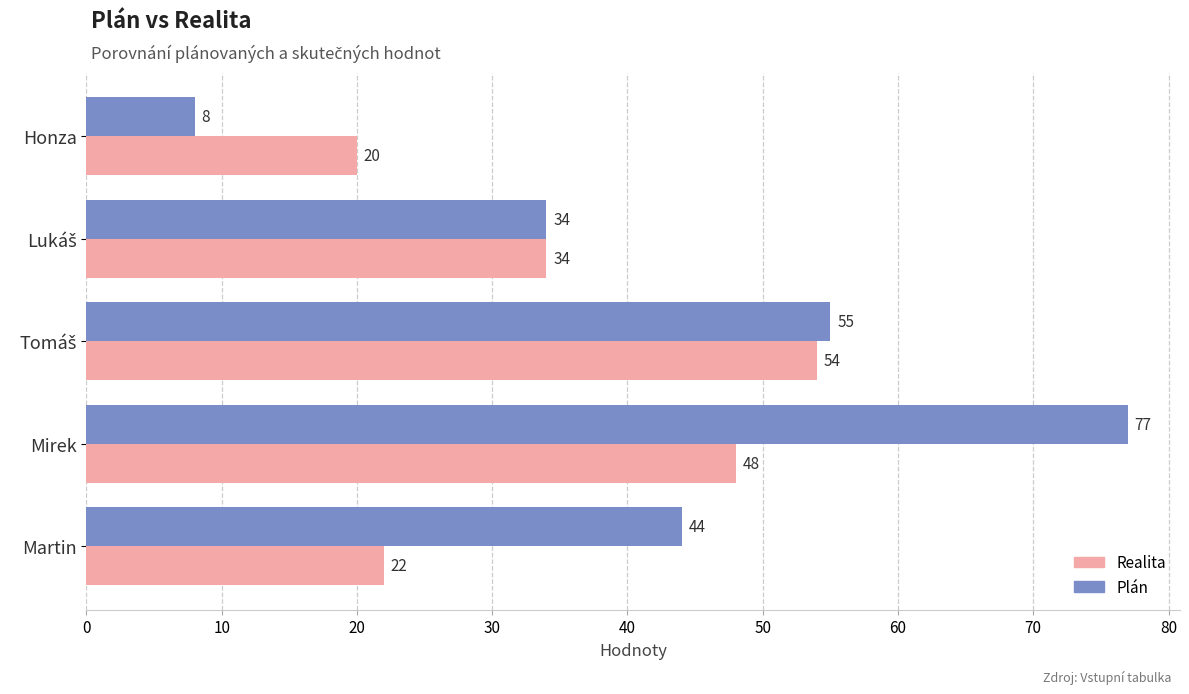

What are all the series names shown in the legend?

Realita, Plán